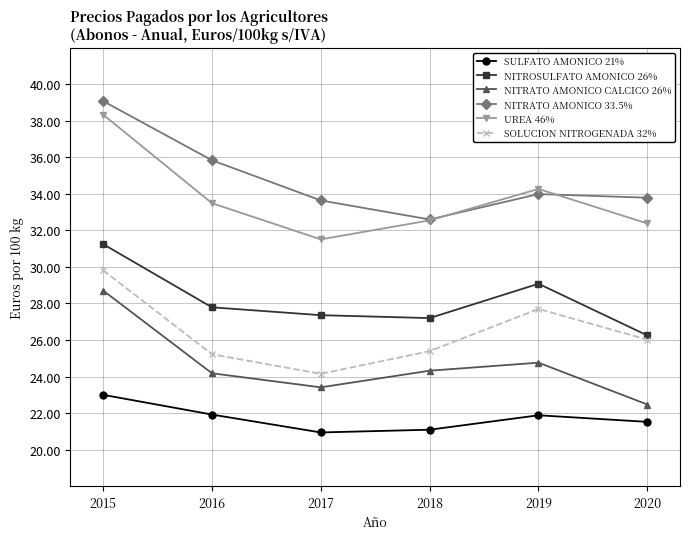

At which category does the chart reach its peak across all series?

2015